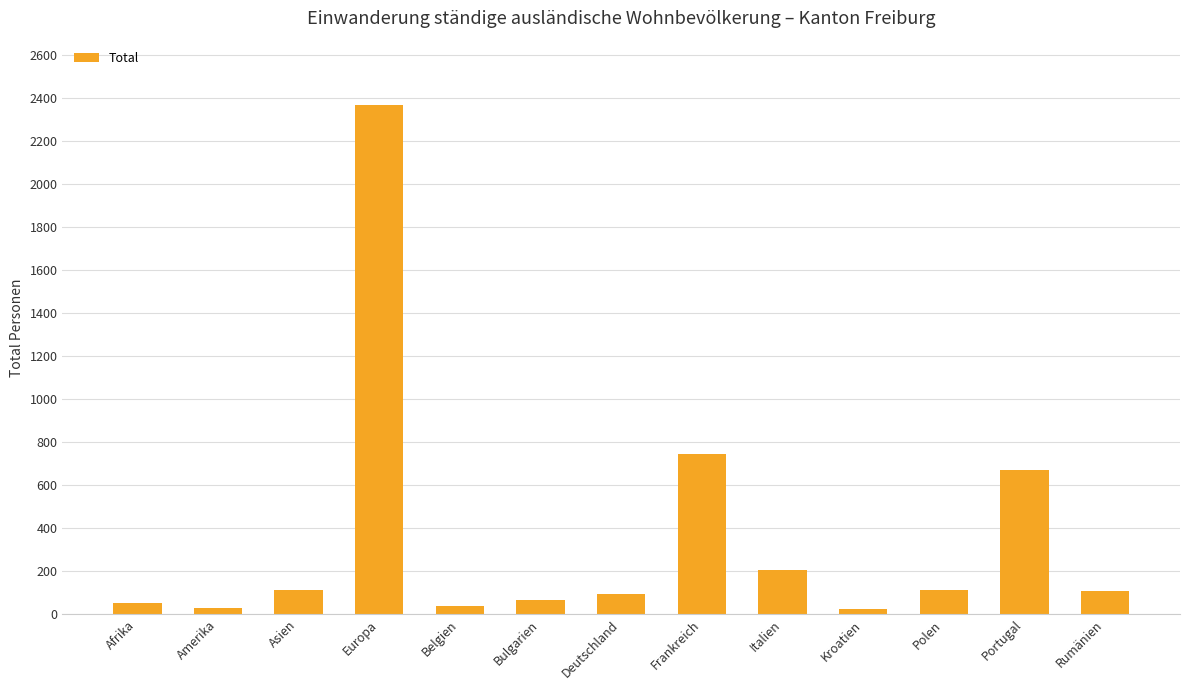

Is it true that the value at Afrika is 50?

True